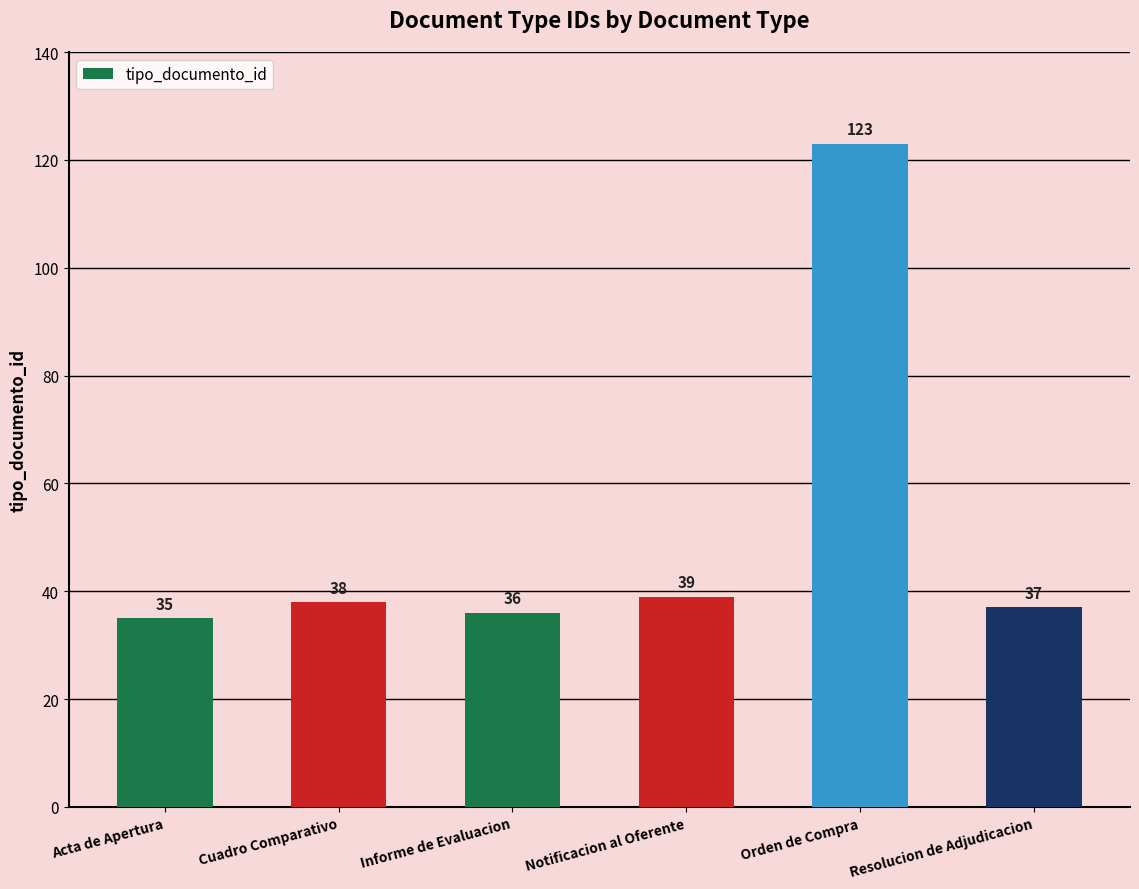

What is the sum of all values?

308